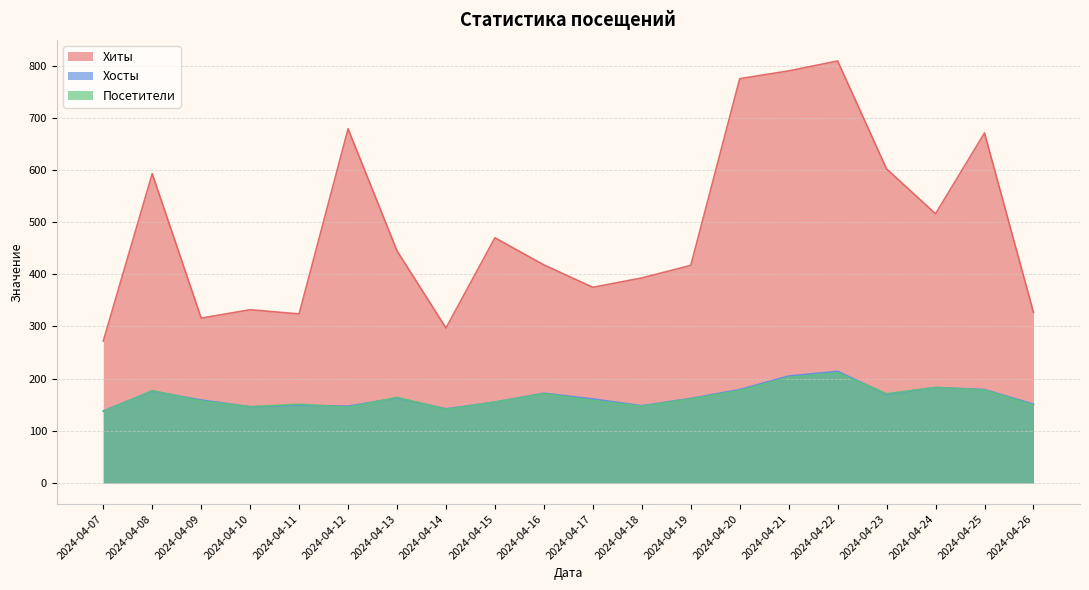

True or false: Хосты and Хиты intersect in this chart.

False